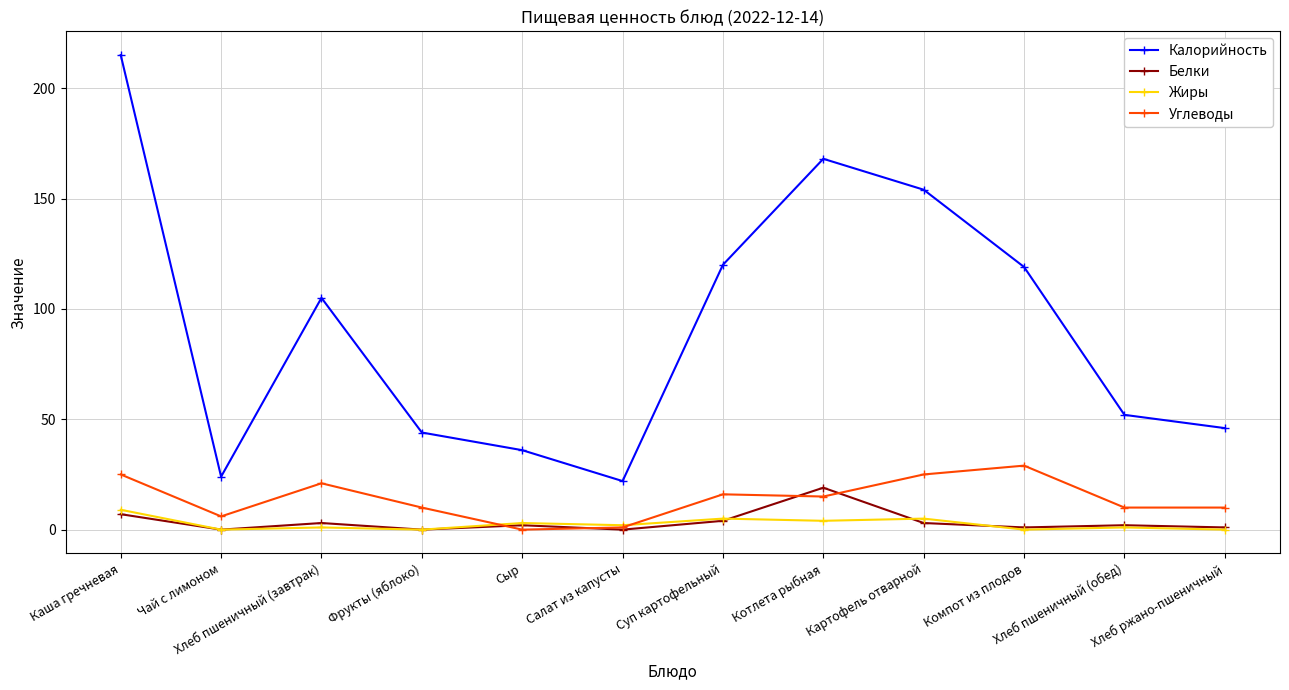

Rank the series by their maximum value, from lowest to highest.

Жиры, Белки, Углеводы, Калорийность